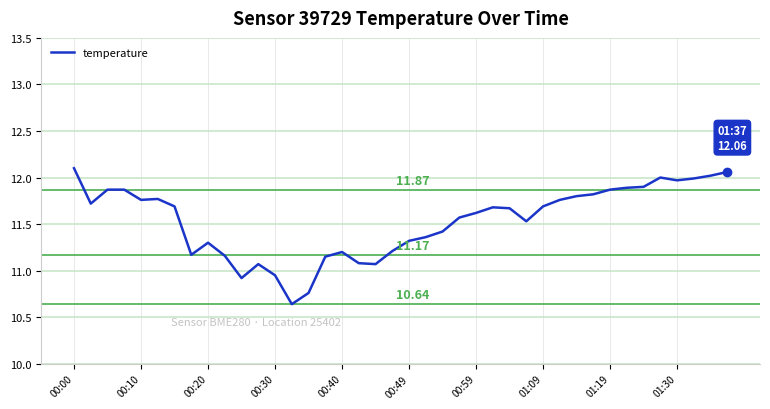

What is the difference between the maximum and minimum values?

1.5